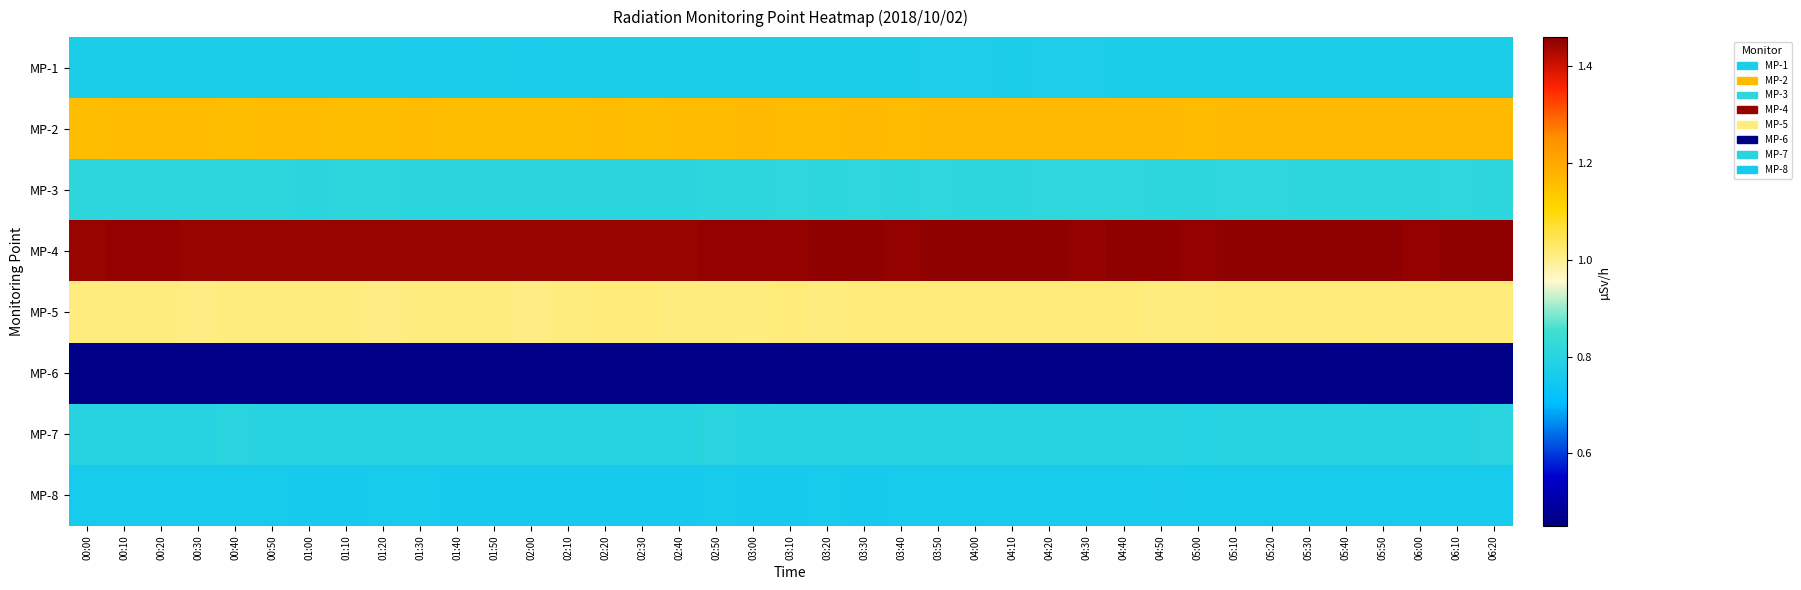

List the series in order of their peak value, lowest first.

MP-6, MP-8, MP-1, MP-7, MP-3, MP-5, MP-2, MP-4